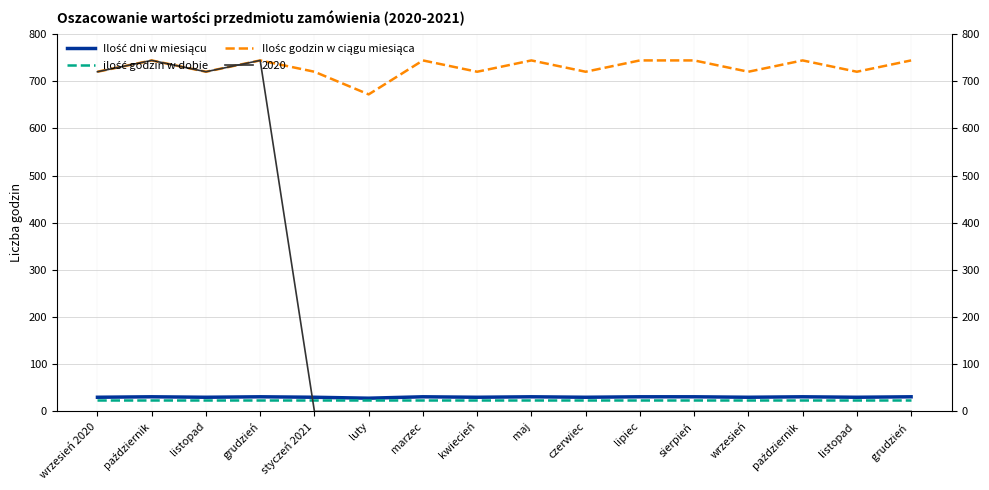

True or false: Ilość dni w miesiącu has a value of 30 at wrzesień 2020.

True